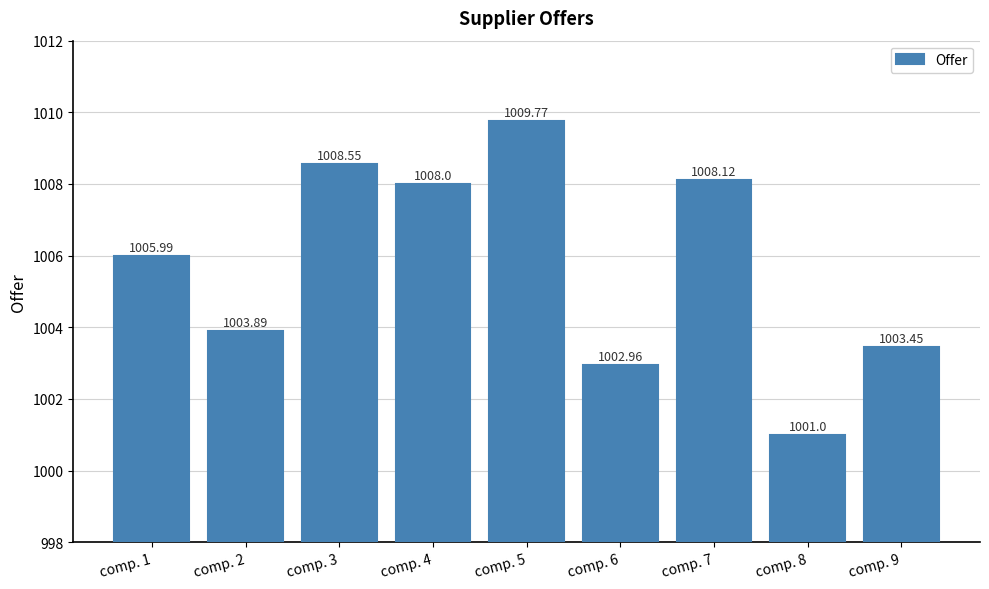

Approximately how many times larger is the value at comp. 5 compared to comp. 2?

1.0